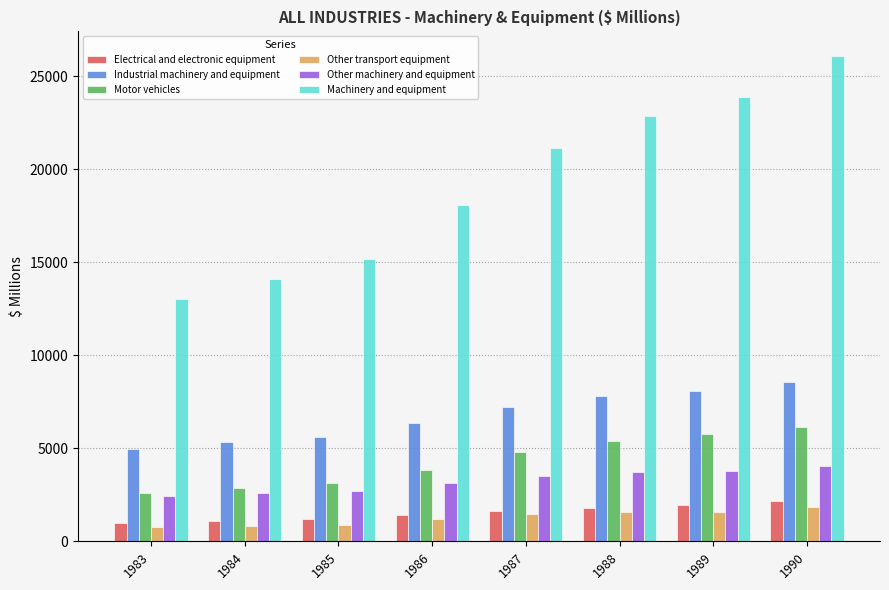

Is it true that Motor vehicles equals 5788 at 1989?

True